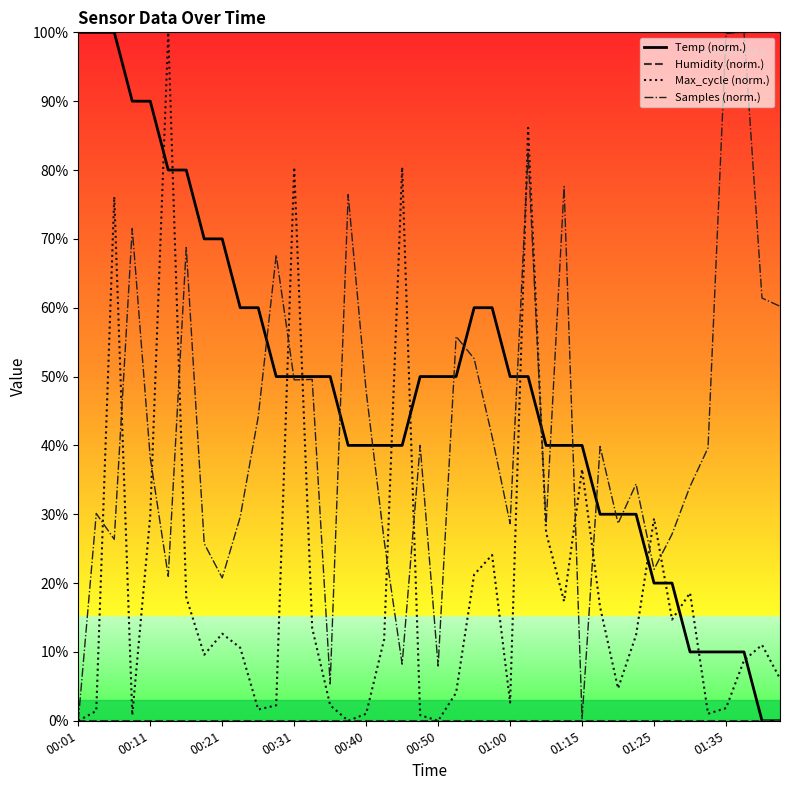

Which series ends up on top after the final intersection of Max_cycle and Samples?

Samples